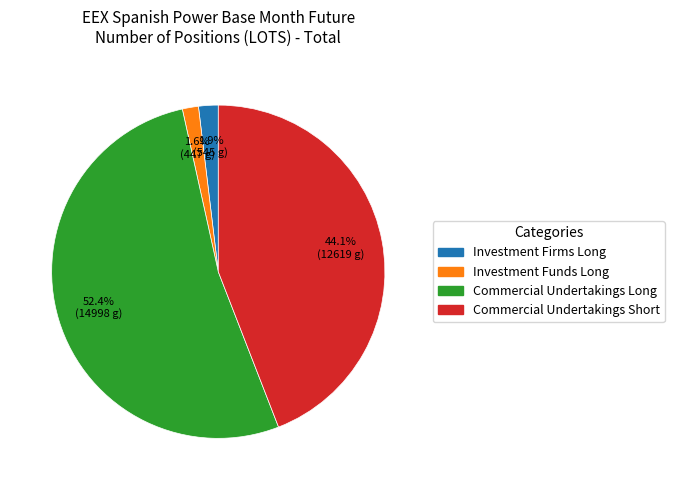

To the nearest percent, what portion does Commercial Undertakings Long represent?

52%